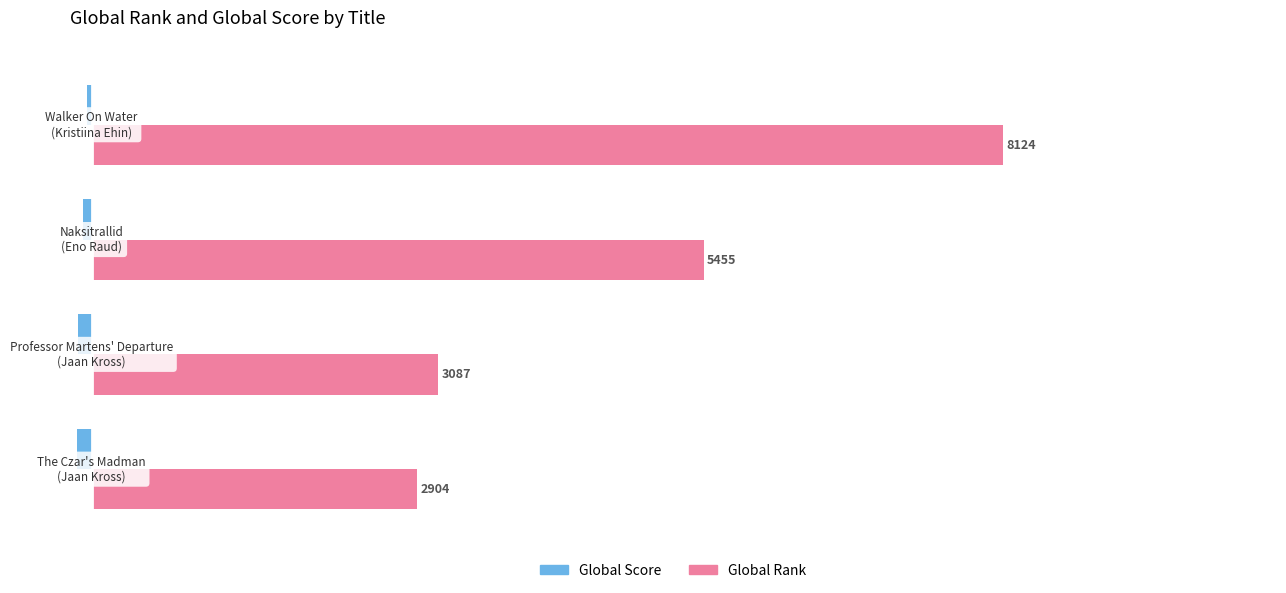

Rank the series by their average value, from lowest to highest.

Global Score, Global Rank